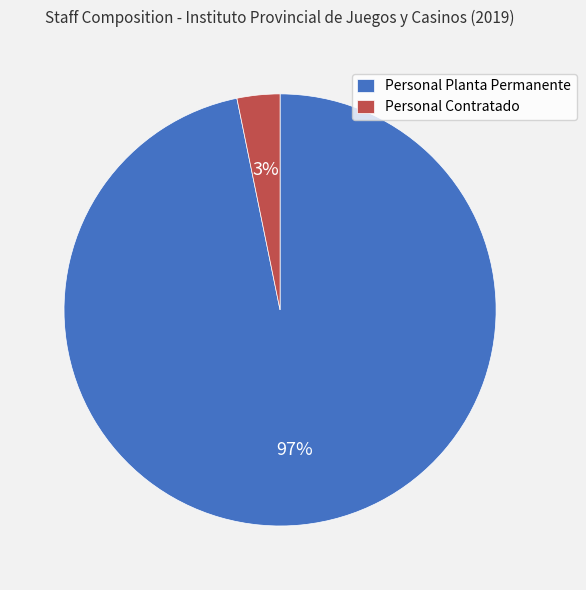

Is there any slice that represents more than half of the pie?

Yes